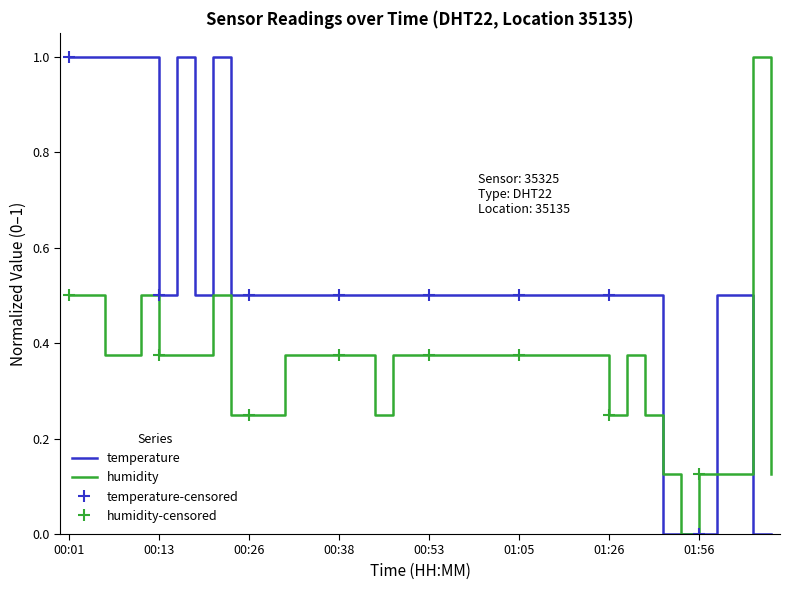

What is the difference between the temperature values at 01:45 and 00:18?

0.5